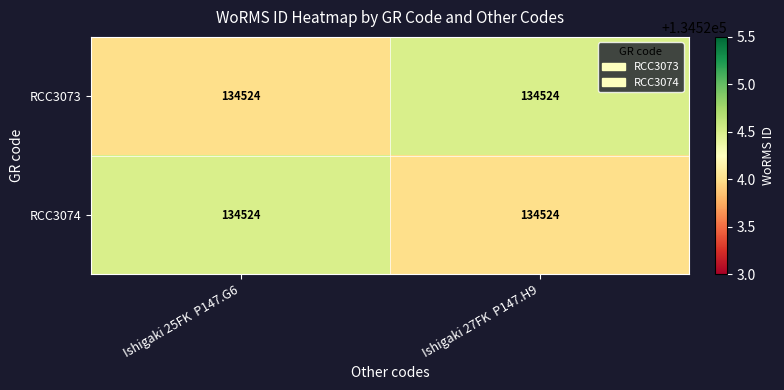

Where is RCC3073 nearest to the value 134524?

Ishigaki 25FK P147.G6